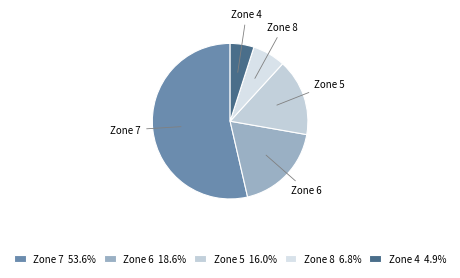

Is there a majority slice in this chart?

Yes